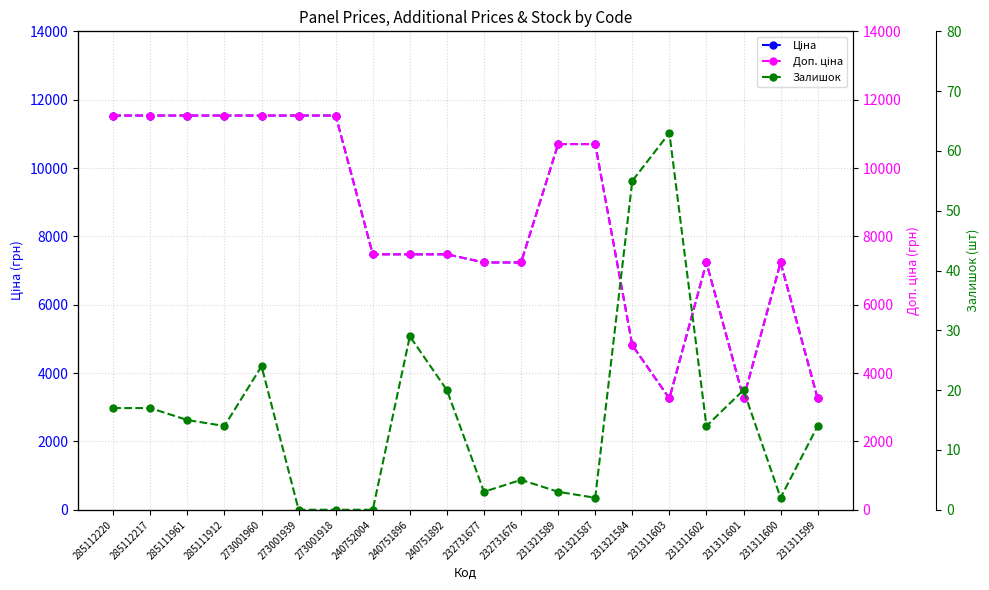

What is the total value across all series at 240752004?

14948.8